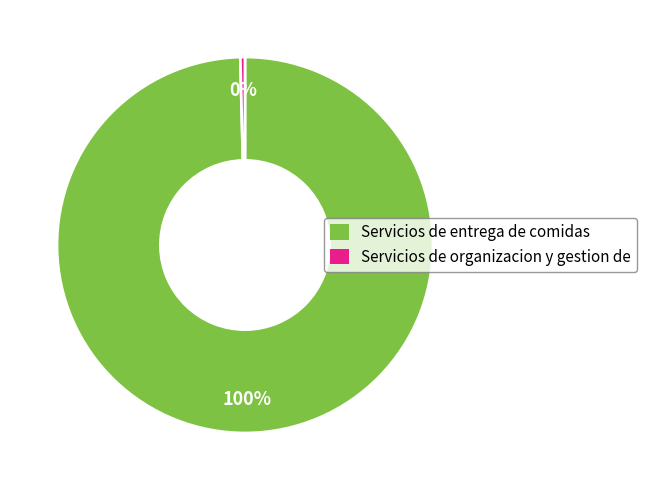

To the nearest percent, what is the average slice percentage?

50%